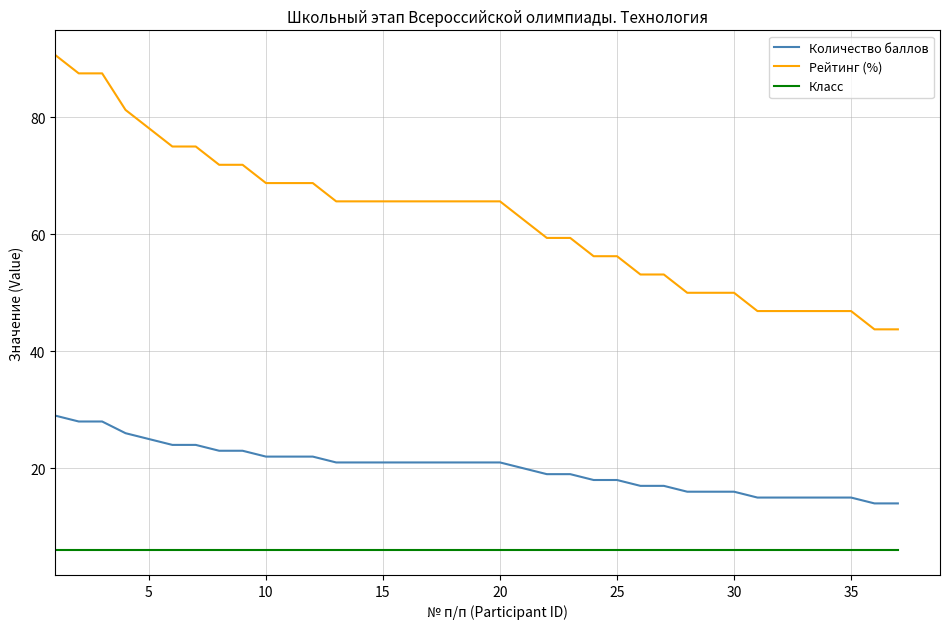

Which series has the largest total across all categories?

Рейтинг (%)